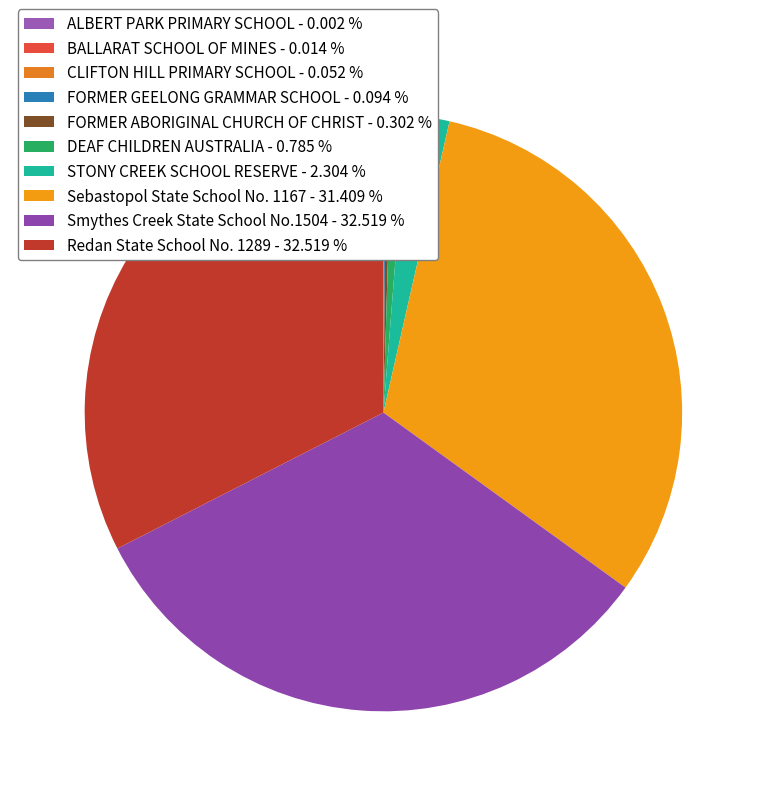

Is there any slice that represents more than half of the pie?

No